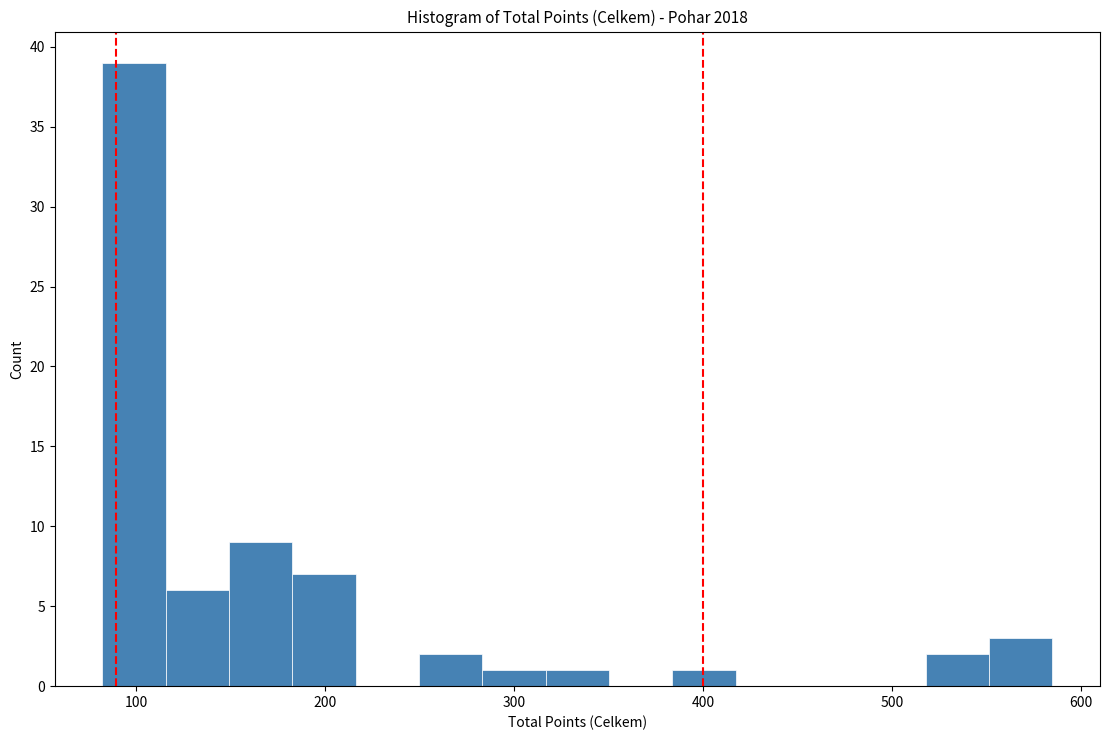

Around what value on the x-axis is the tallest bar? Give the approximate position of its centre, as read against the axis.

100